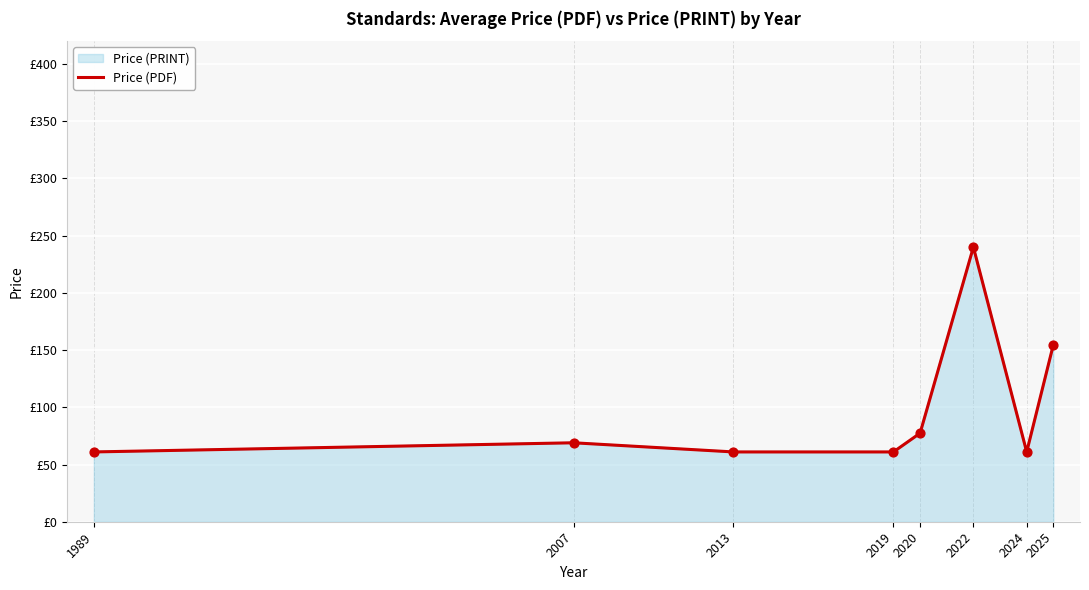

Approximately how many times larger is the value at 2022 compared to 2019?

3.9